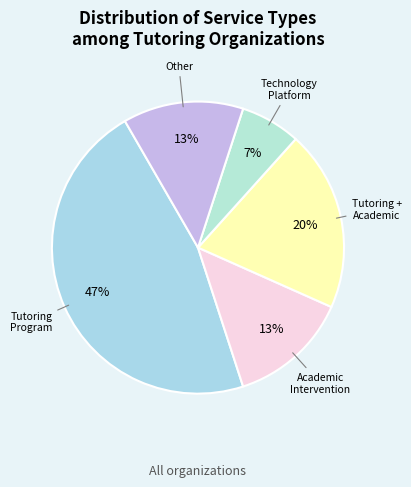

How many slices are in this pie chart?

5